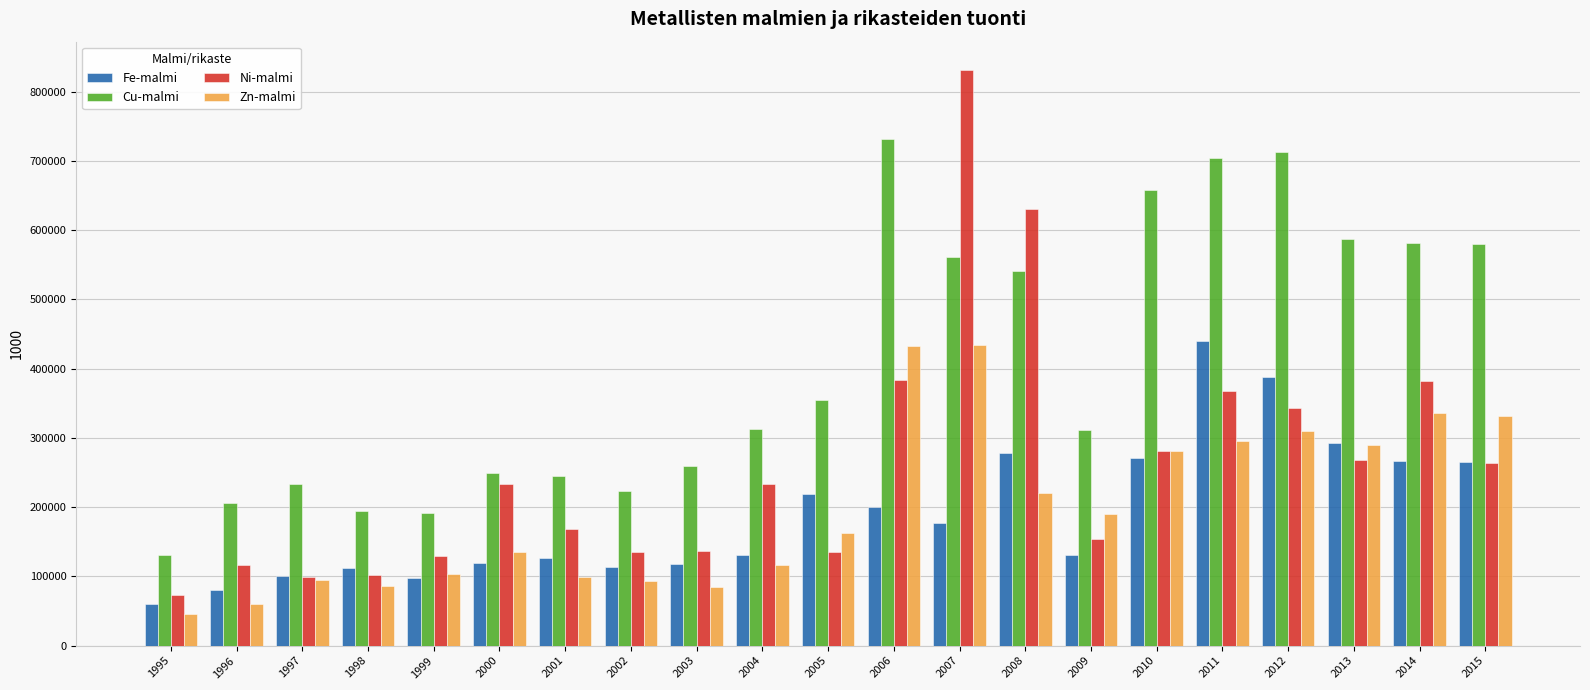

Which series has the largest total across all categories?

Cu-malmi